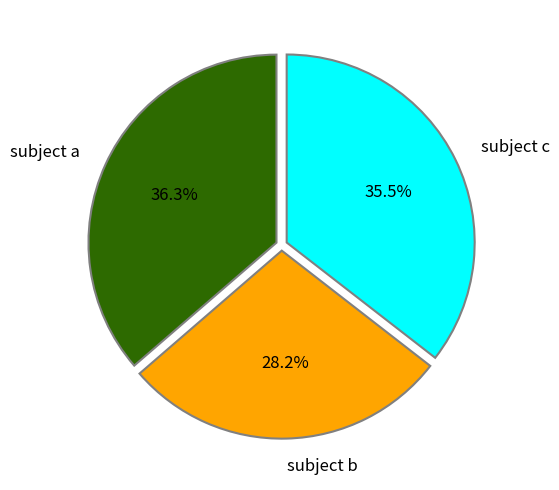

Which slice is the largest?

subject a